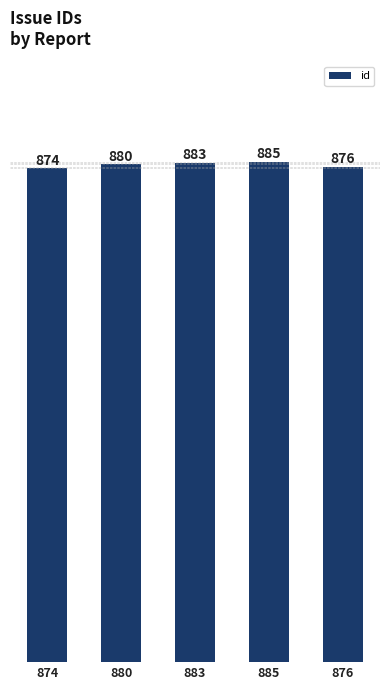

Reading left to right, list all the values displayed in this chart.

874=874	880=880	883=883	885=885	876=876